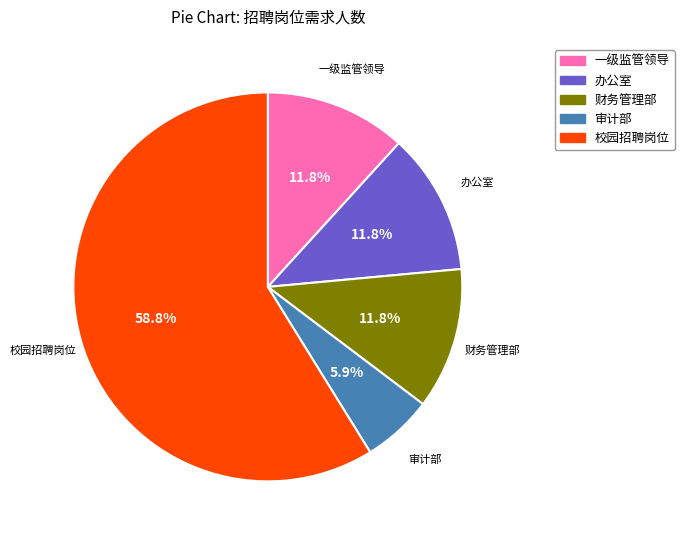

Does any single category account for the majority?

Yes